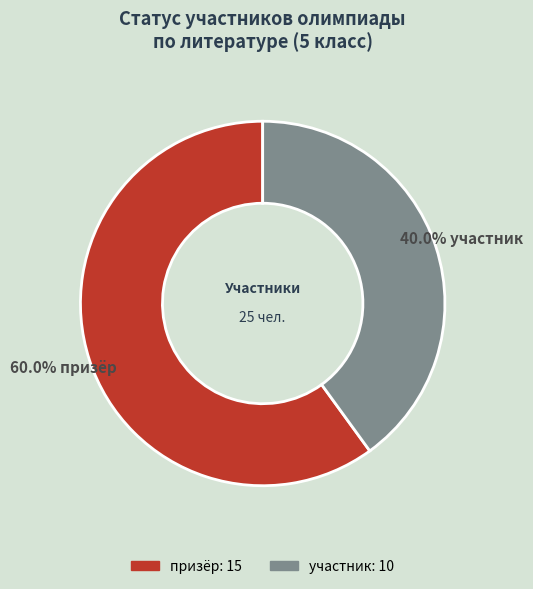

Is it true that призёр is 60% of the pie?

True